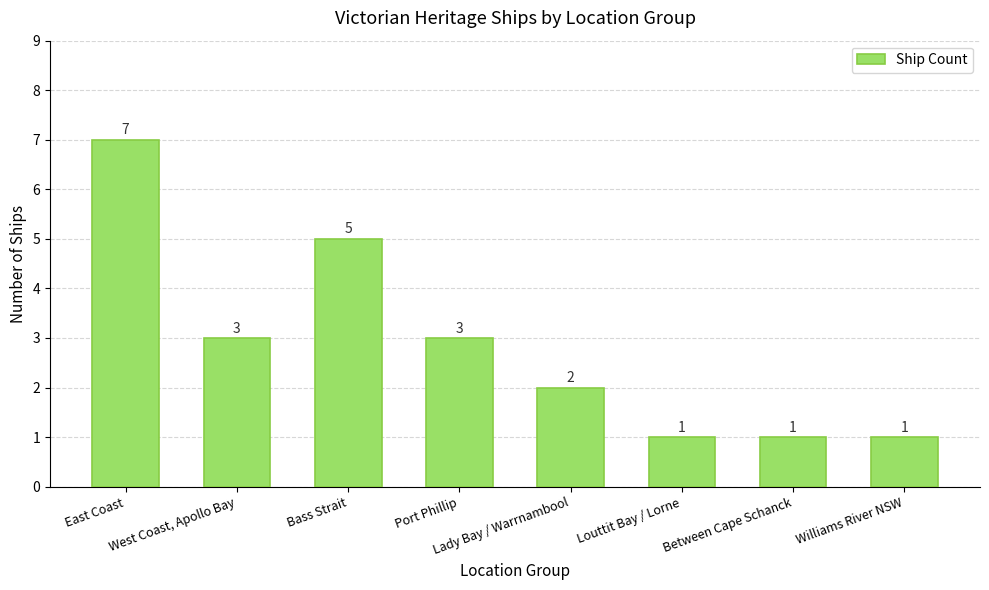

Approximately how many times larger is the value at West Coast, Apollo Bay compared to Louttit Bay / Lorne?

3.0